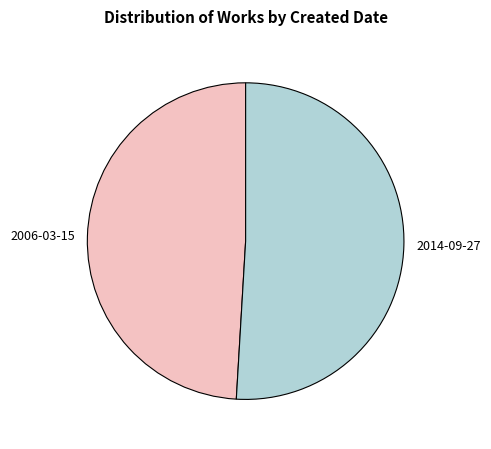

True or false: 2006-03-15 accounts for 37% of the total.

False